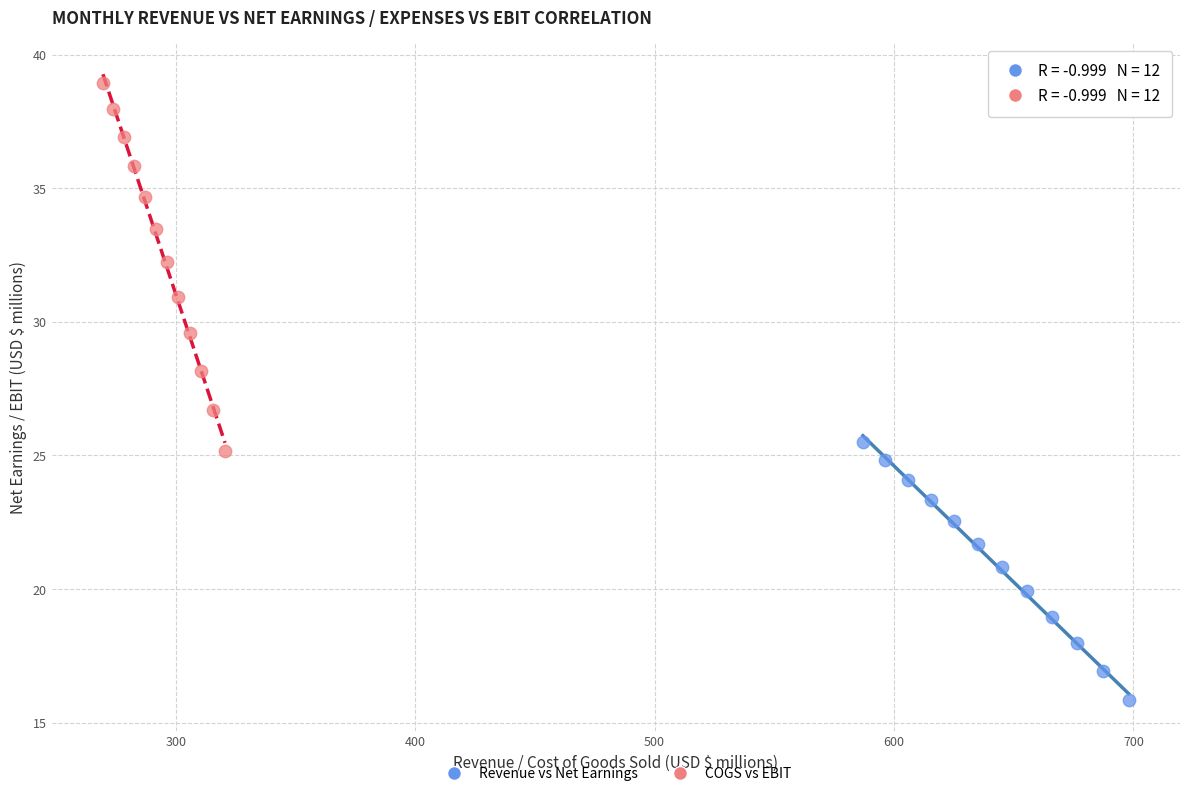

Which series reaches the minimum Y coordinate?

Revenue vs Net Earnings